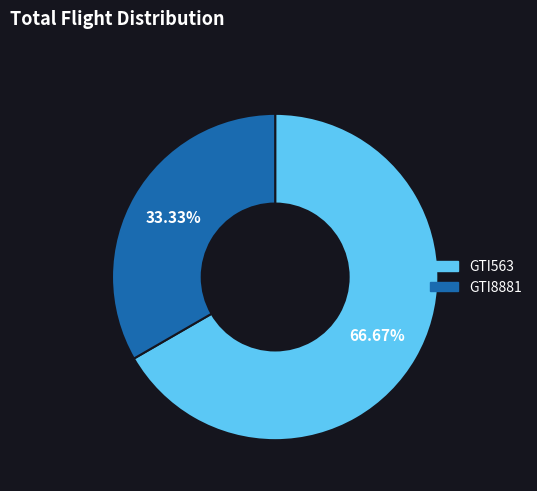

Which category has the smallest portion of the pie?

GTI8881